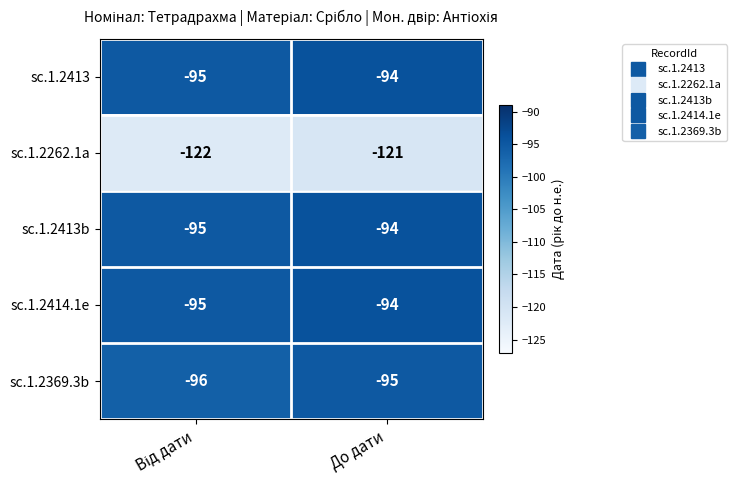

Count the number of categories in the chart.

2